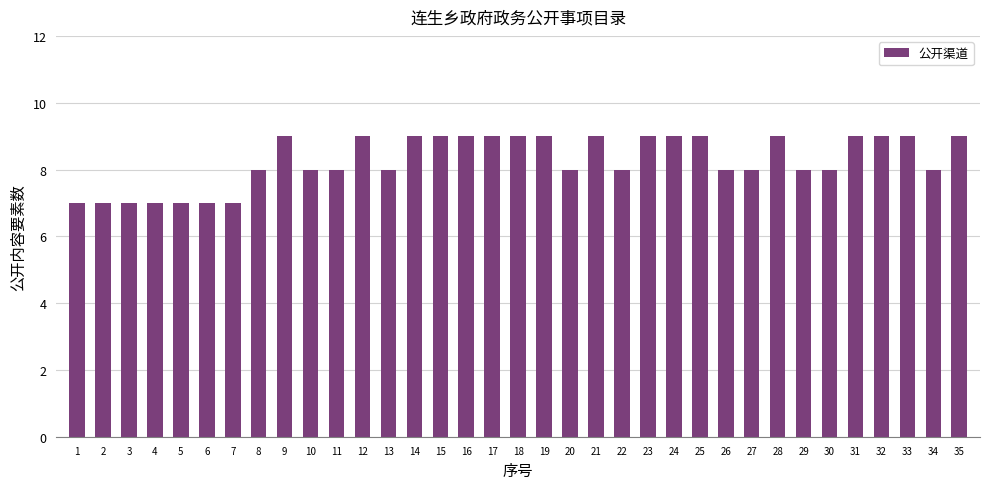

What is the value of the 4th bar from the left?

7